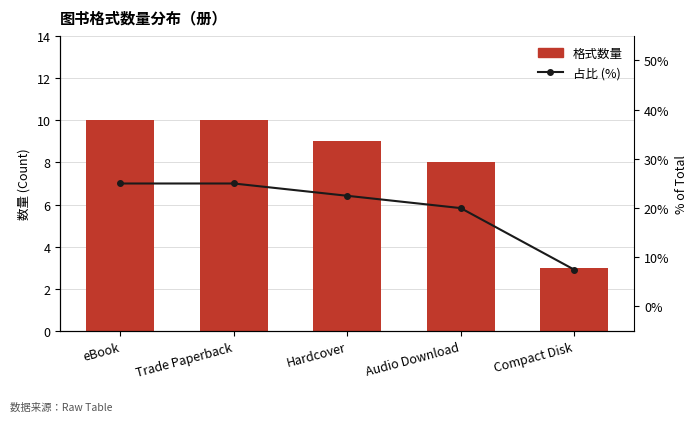

Is it true that % of Total equals 25.0 at Trade Paperback?

True